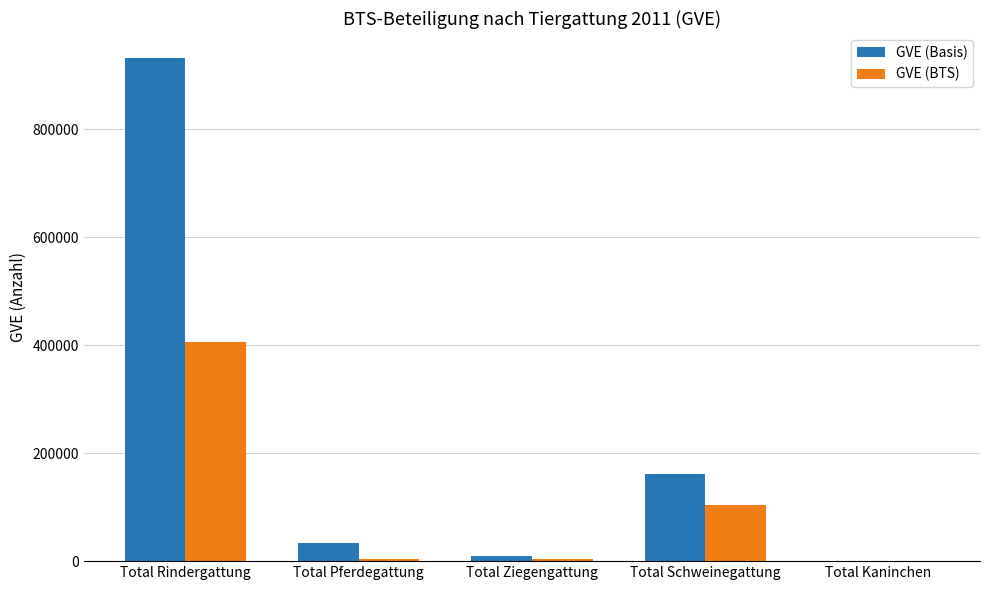

The value of GVE (BTS) at Total Rindergattung is 406800.2. True or false?

True